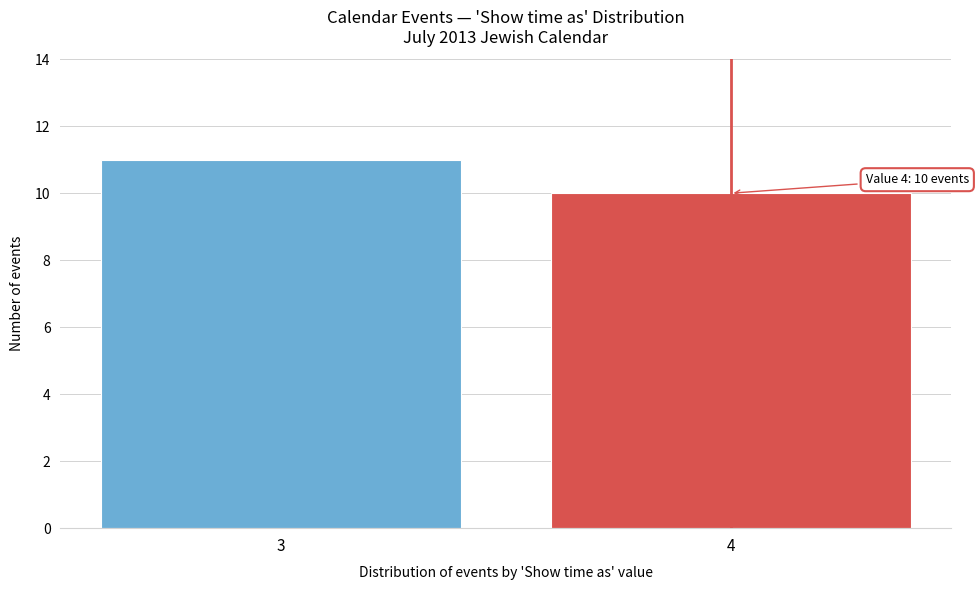

Reading left to right, transcribe all the data shown in this chart.

11	10